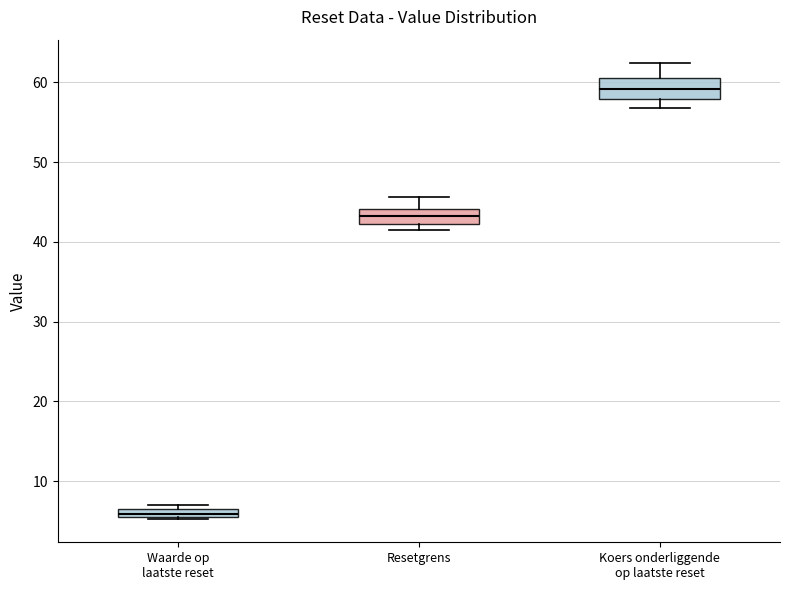

Which box has the lowest median line?

Waarde op laatste reset